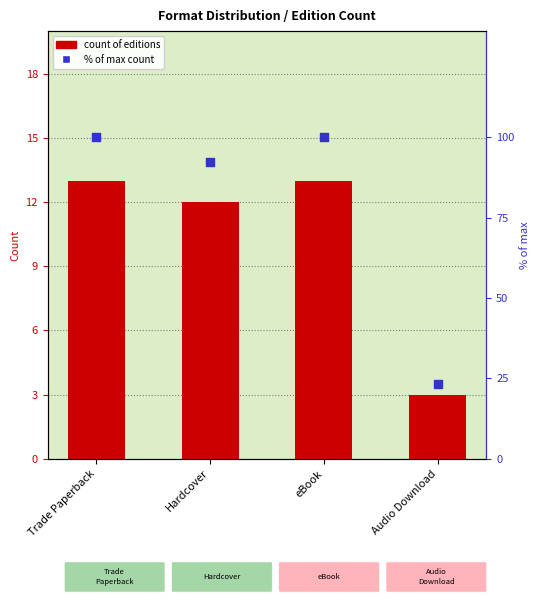

Which series has the widest spread of Y values?

% of max count